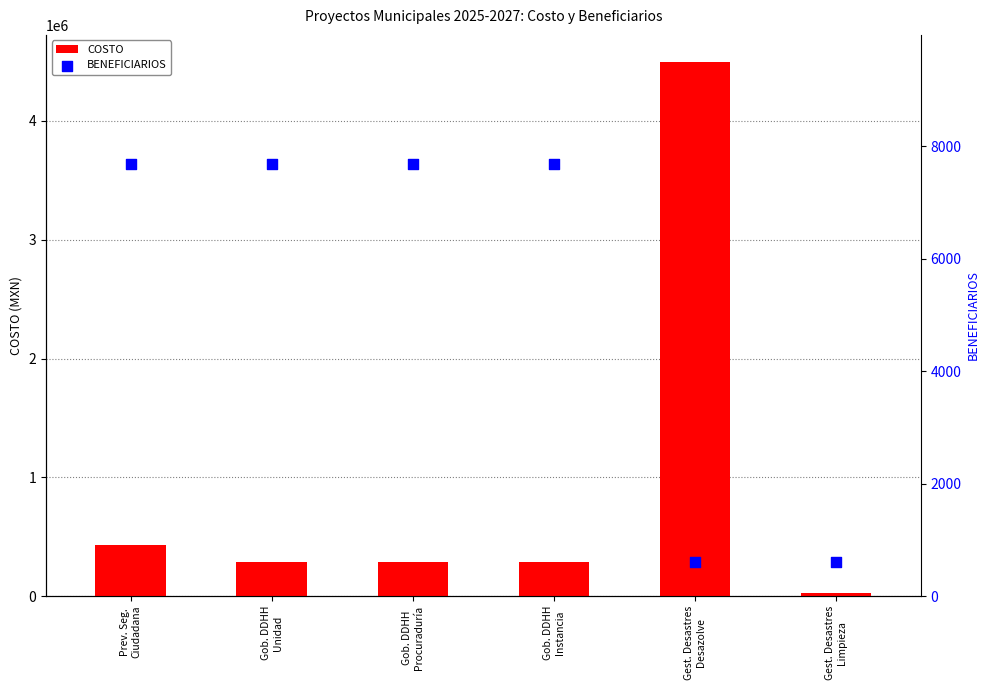

Is the value of COSTO at Gob. DDHH
Instancia greater than the value of BENEFICIARIOS at Gob. DDHH
Procuraduría?

Yes